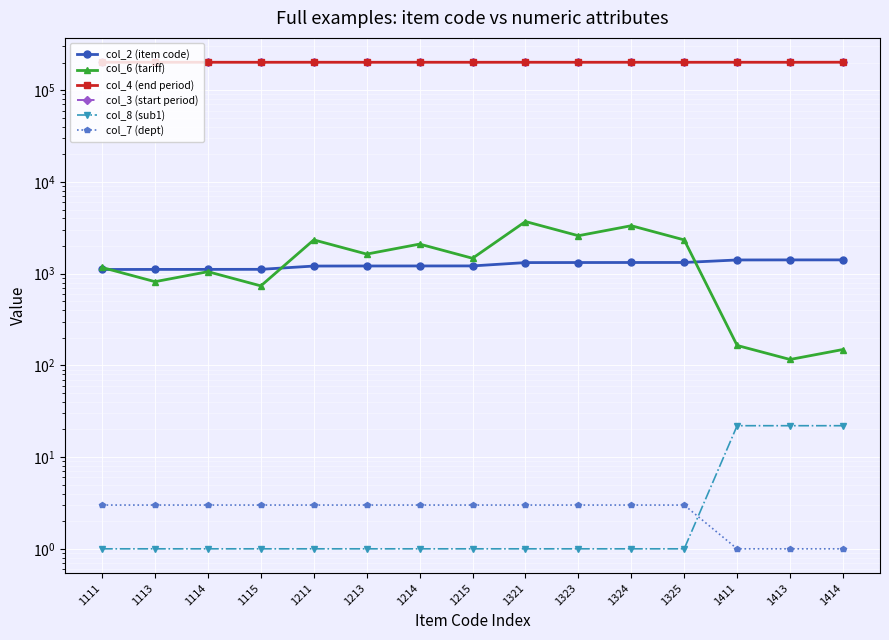

The value of col_7 (dept) at 1115 is 5. True or false?

False